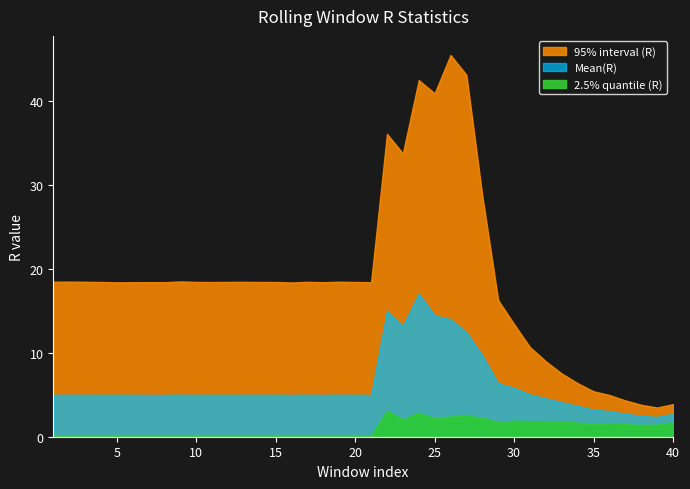

What is the sum of the Quantile.0.025(R) values at 38 and 23?

3.5